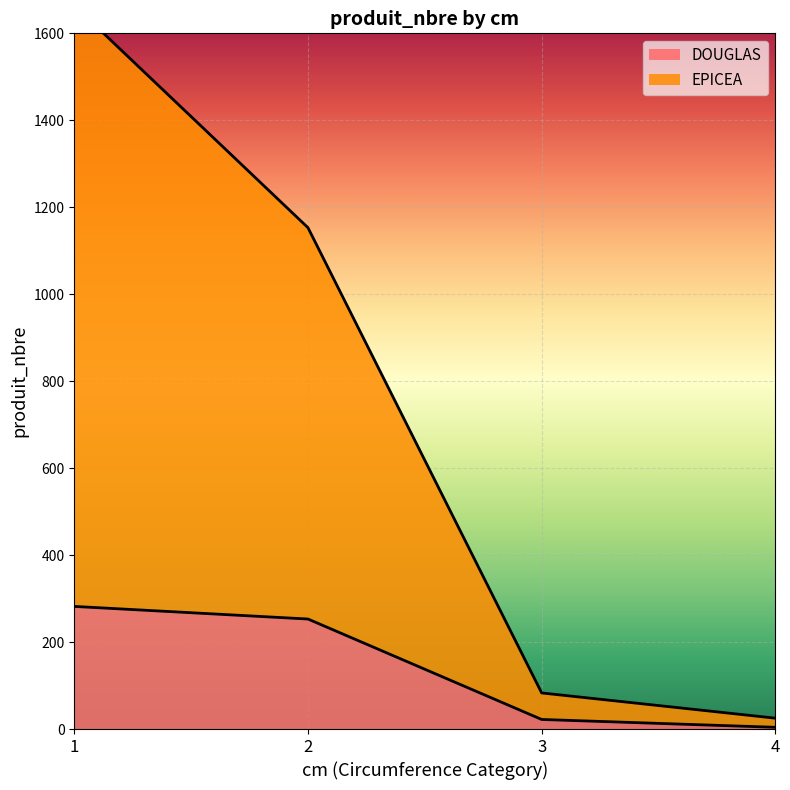

Which has a higher value, 4 or 1?

1